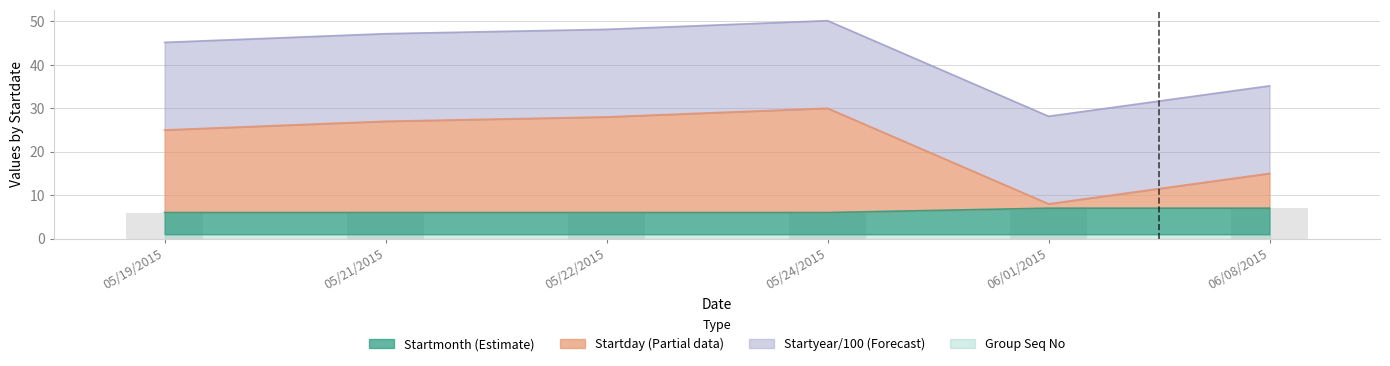

What is the maximum value shown in the chart?

50.1